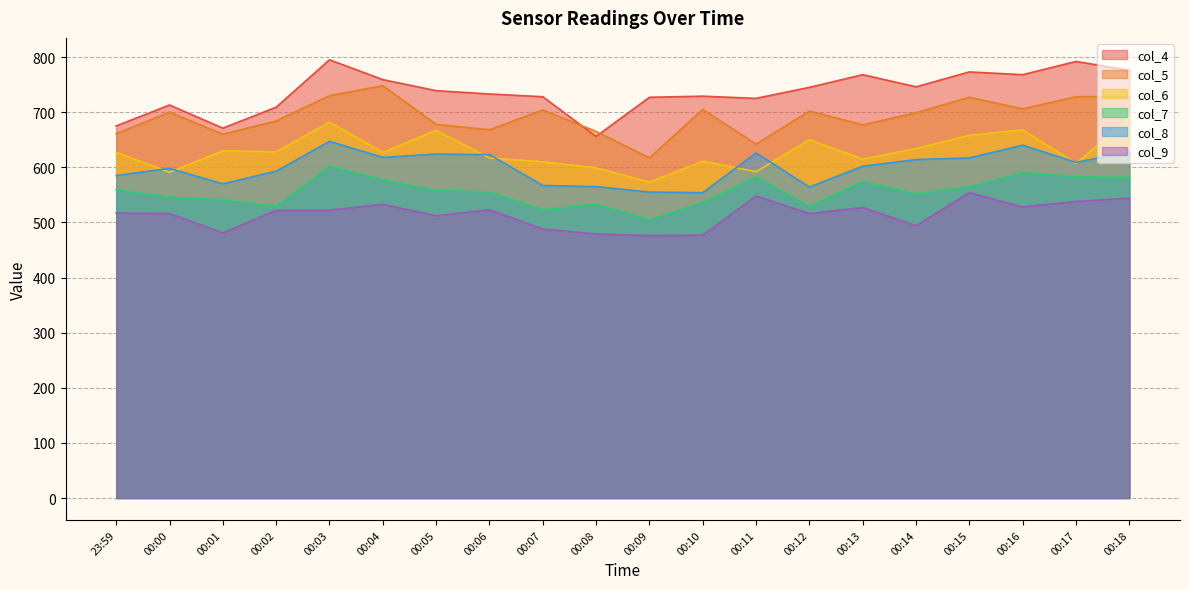

What are all the series names shown in the legend?

col_4, col_5, col_6, col_7, col_8, col_9